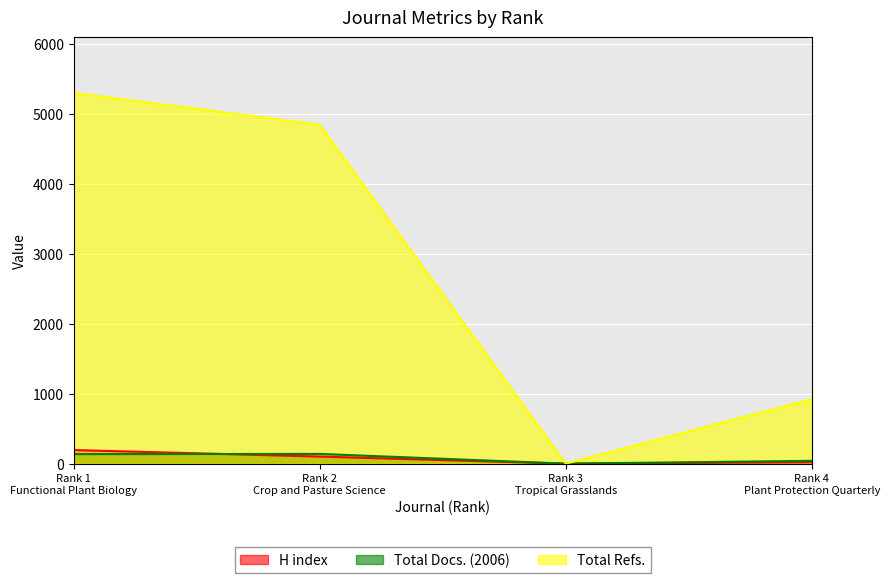

Does the chart display data point markers on the line(s)?

No